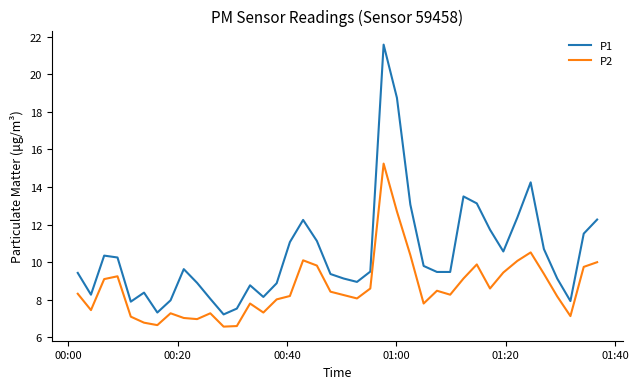

True or false: P1 and P2 cross at least once.

False